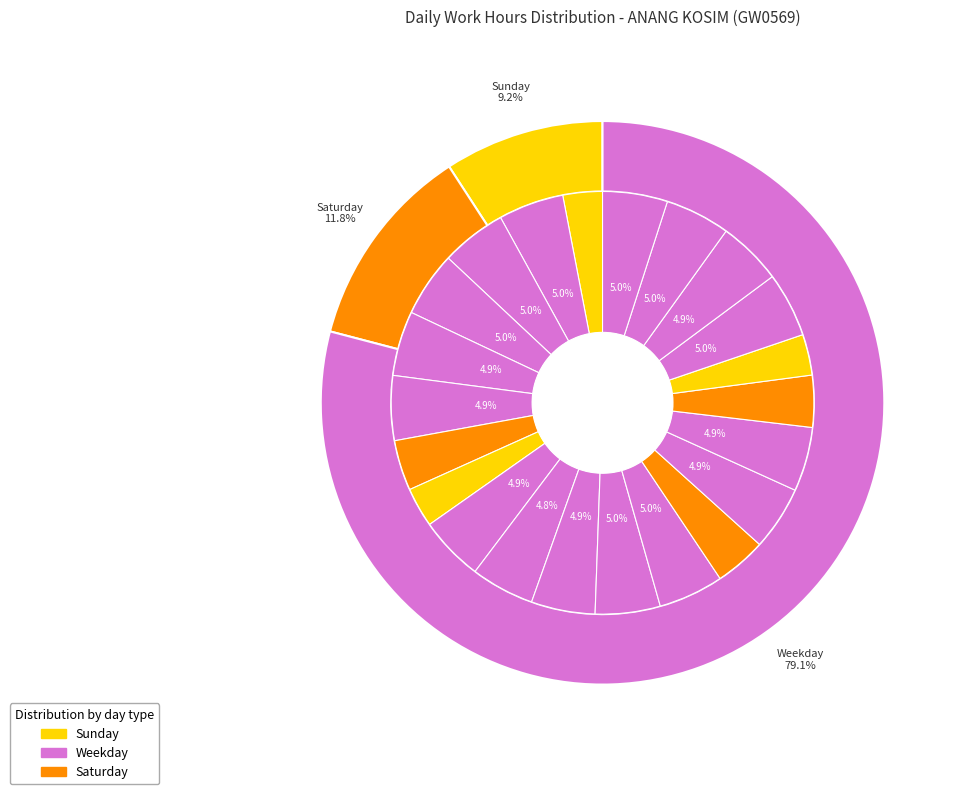

Is it true that Mon-20 is 5% of the pie?

True